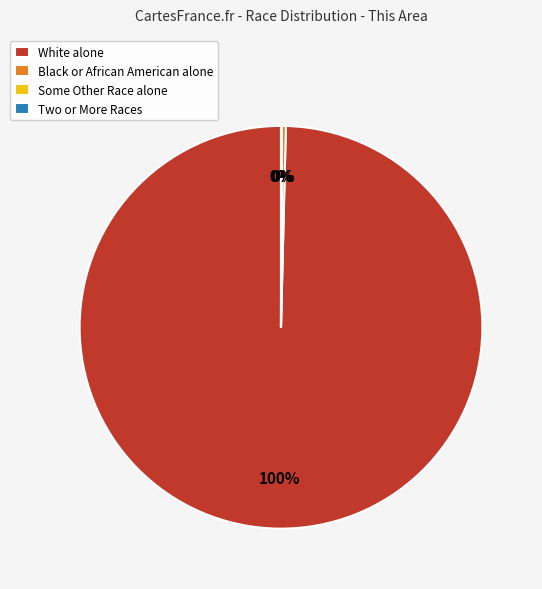

To the nearest percent, what is the difference between the largest and smallest slice percentages?

100%